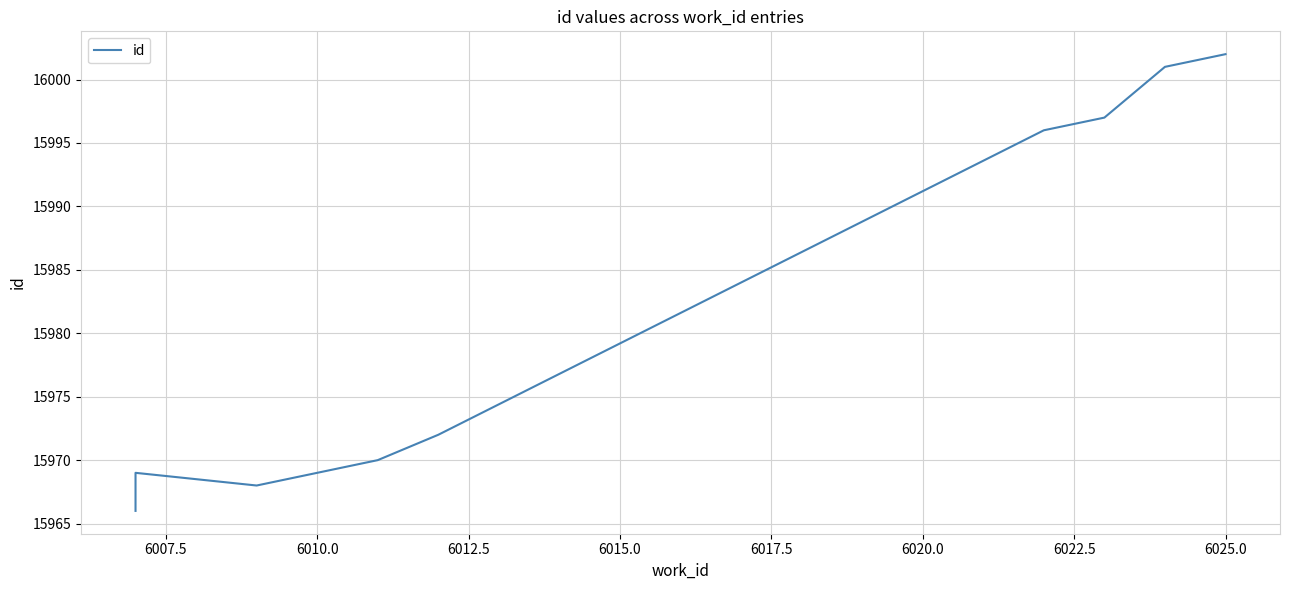

How many interior local valleys (lower than both neighbors) does the data have?

1